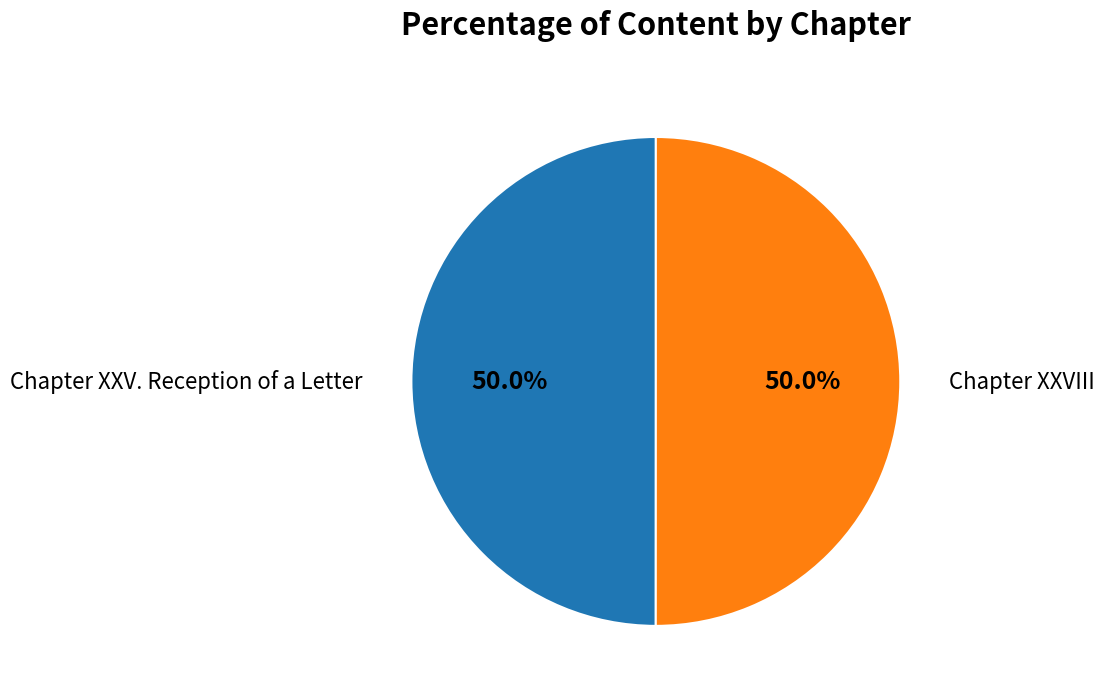

Count the number of slices in the pie.

2